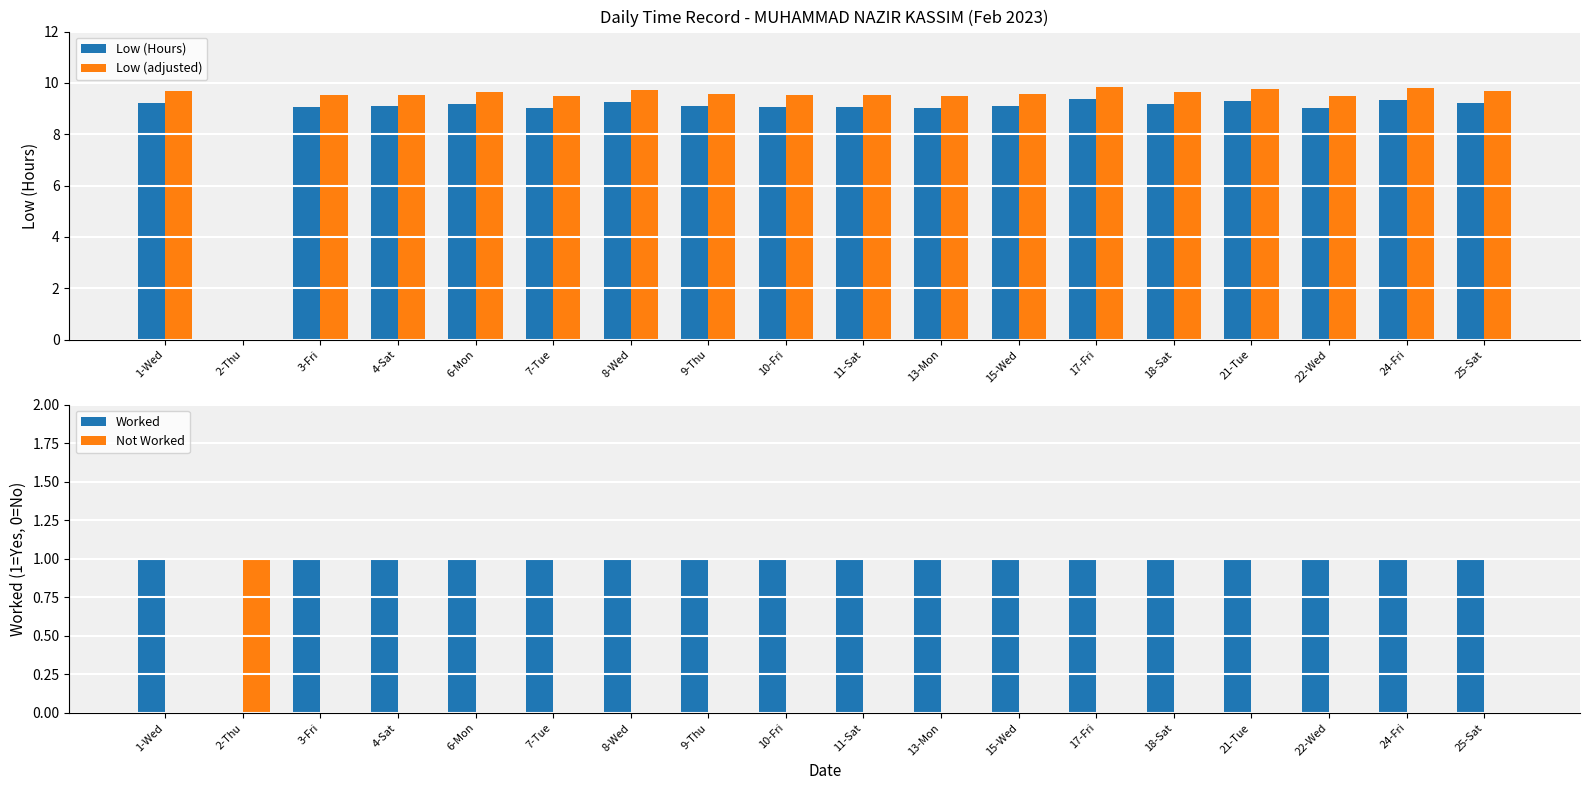

Reading left to right, what are all the values shown in this chart?

Low (Hours): 9.2	0.0	9.1	9.1	9.2	9.0	9.3	9.1	9.1	9.1	9.0	9.1	9.4	9.2	9.3	9.0	9.3	9.2
Low (adjusted): 9.7	0.0	9.5	9.5	9.6	9.5	9.7	9.6	9.5	9.5	9.5	9.6	9.9	9.6	9.7	9.5	9.8	9.7
Worked: 1.0	0.0	1.0	1.0	1.0	1.0	1.0	1.0	1.0	1.0	1.0	1.0	1.0	1.0	1.0	1.0	1.0	1.0
Not Worked: 0.0	1.0	0.0	0.0	0.0	0.0	0.0	0.0	0.0	0.0	0.0	0.0	0.0	0.0	0.0	0.0	0.0	0.0